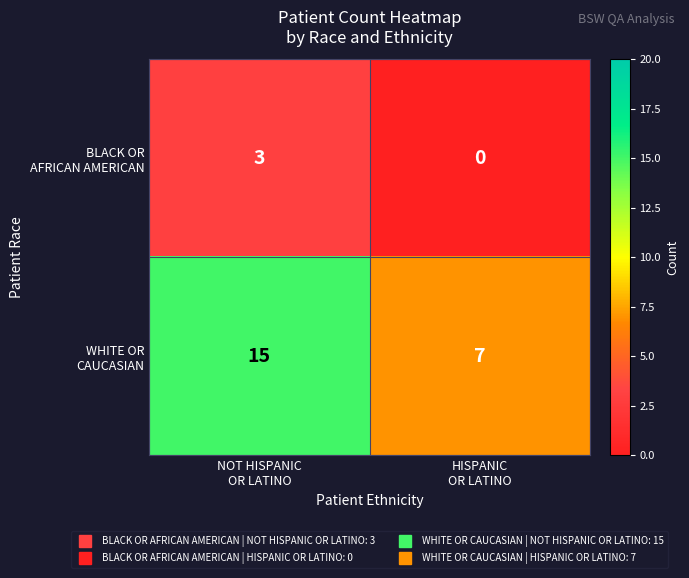

What is the total value across all series at NOT HISPANIC
OR LATINO?

18